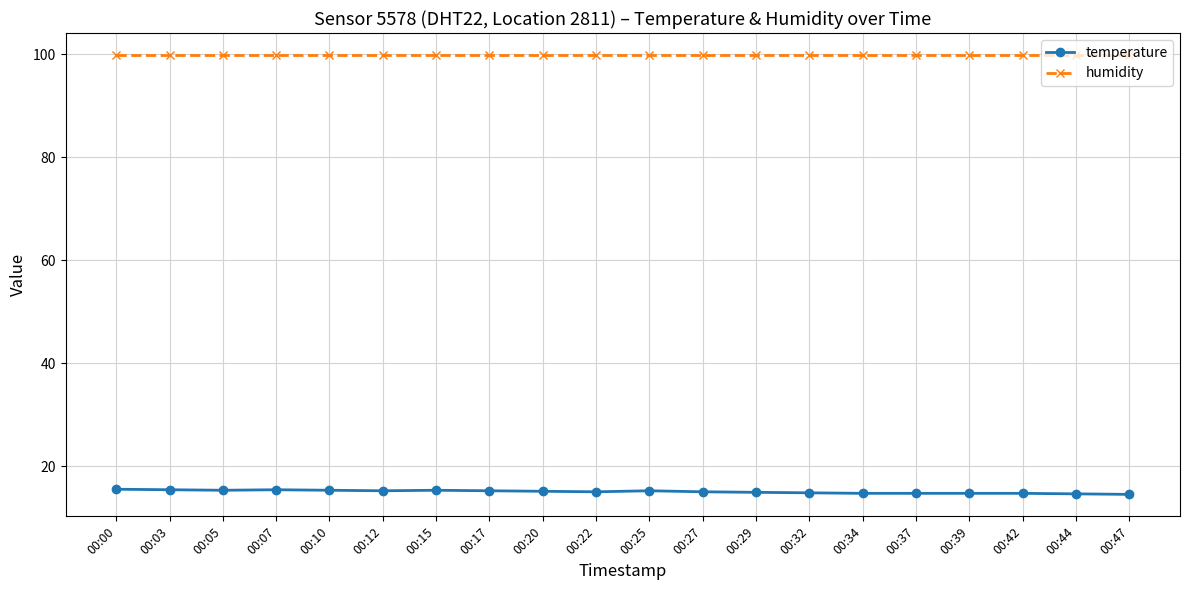

What is the difference between the second highest and second lowest values in the temperature series?

0.8